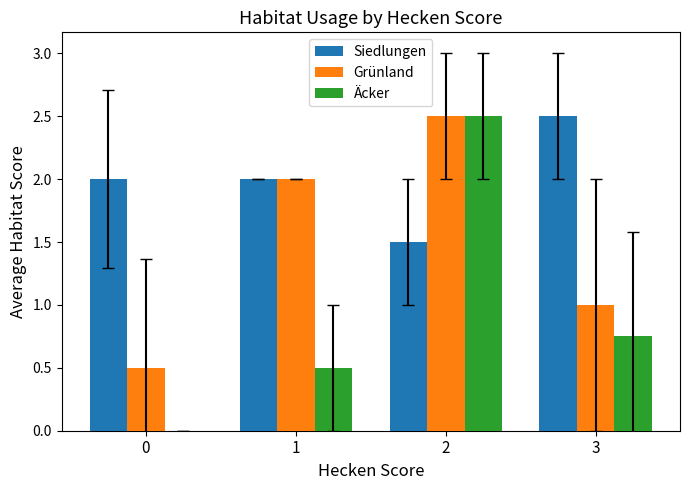

Between 0 and 3, which series saw the biggest shift?

Äcker